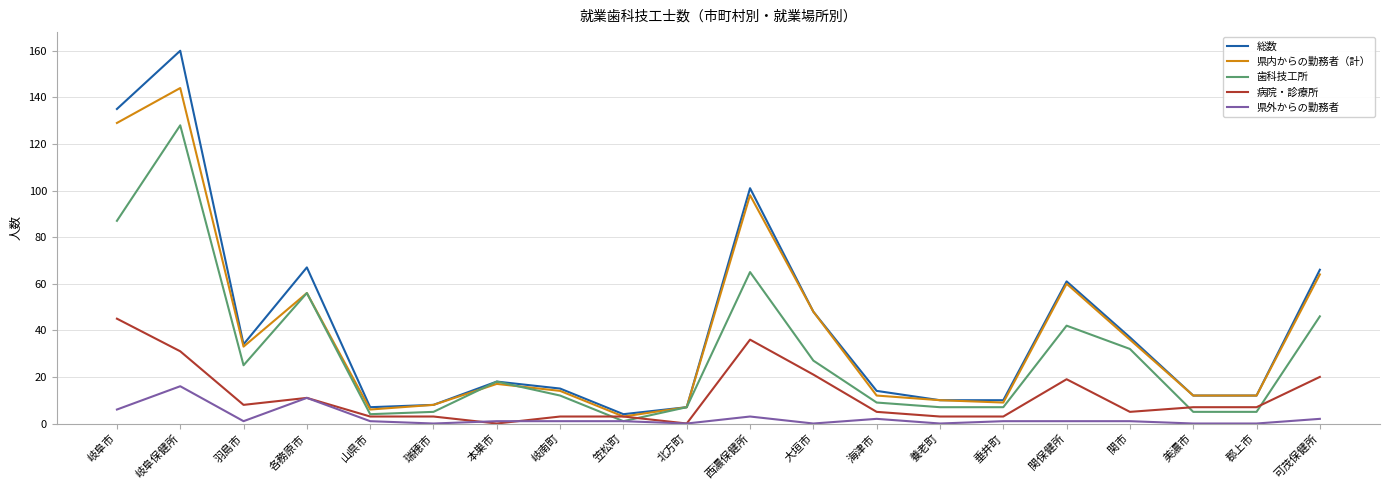

List the series in order of their peak value, lowest first.

県外からの勤務者, 病院・診療所, 歯科技工所, 県内からの勤務者（計）, 総数